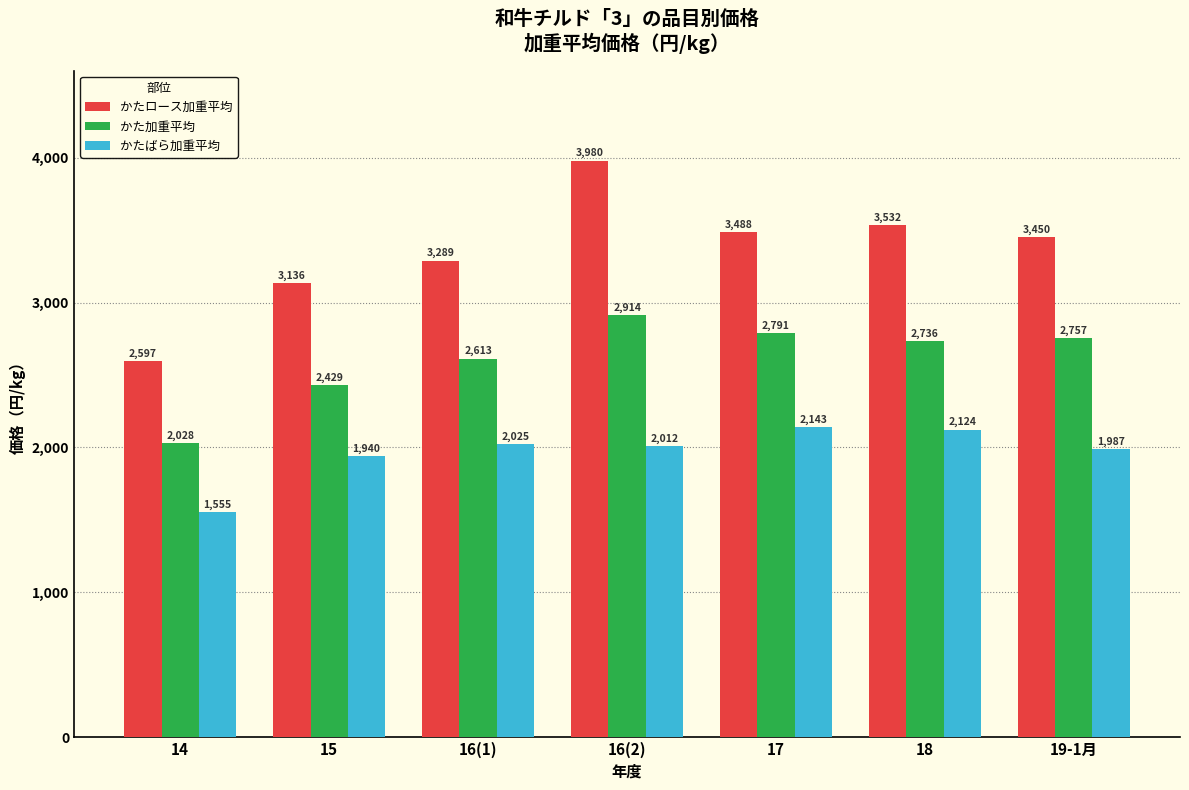

Between 16(2) and 18, which series saw the biggest shift?

かたロース加重平均